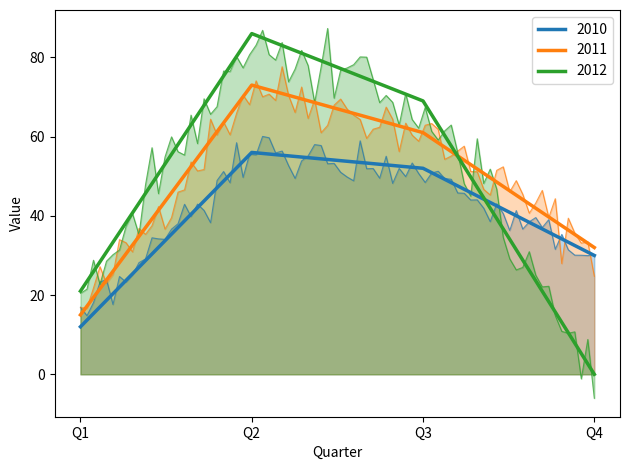

What are all the series names shown in the legend?

2010, 2011, 2012